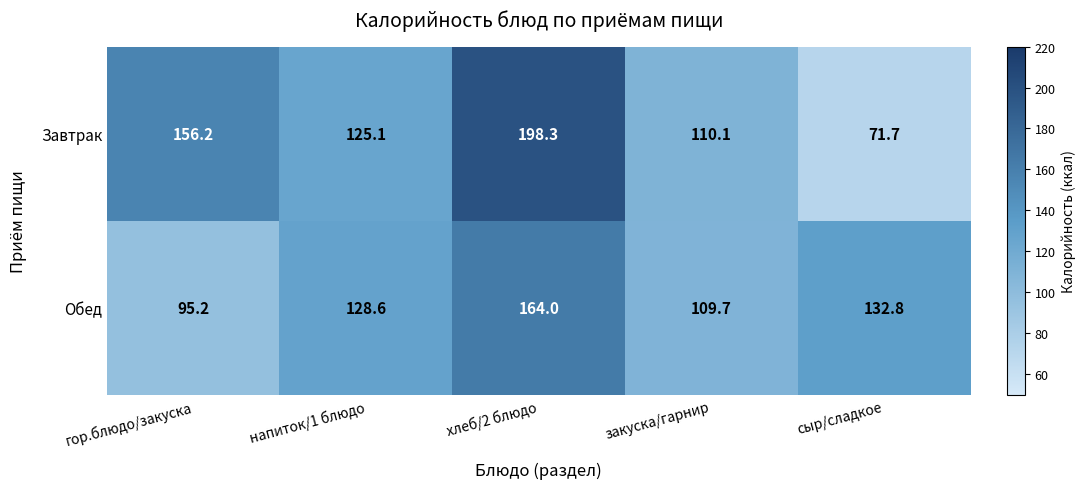

Between гор.блюдо/закуска and хлеб/2 блюдо, which series saw the biggest shift?

Обед